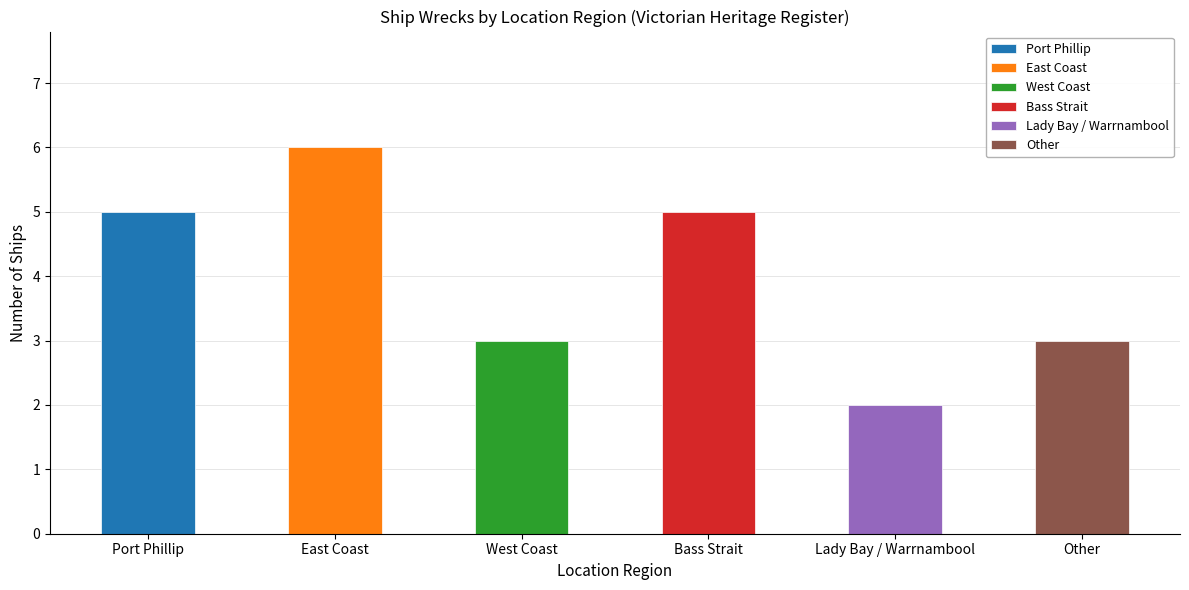

What is the approximate value at Lady Bay / Warrnambool?

2